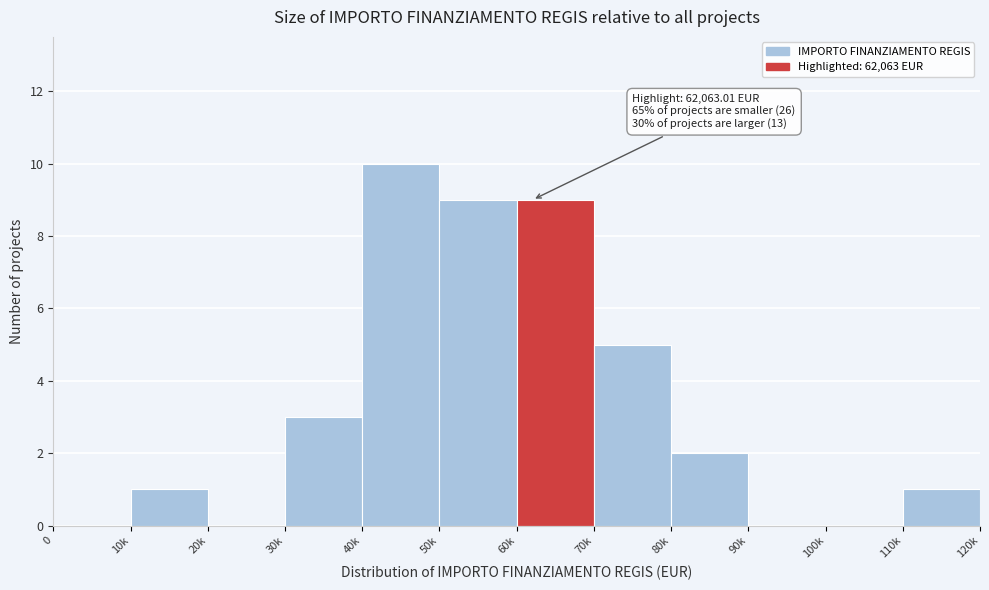

Reading right to left, transcribe all the data shown in this chart.

110k=1	100k=0	90k=0	80k=2	70k=5	60k=9	50k=9	40k=10	30k=3	20k=0	10k=1	0=0